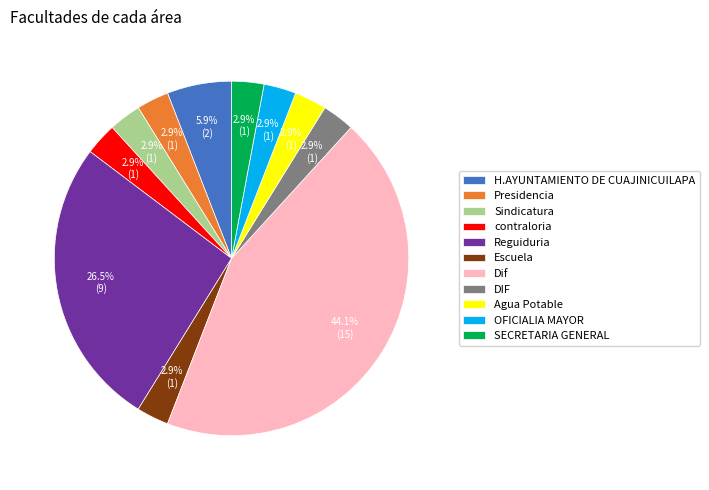

Is it true that H.AYUNTAMIENTO DE CUAJINICUILAPA is 19% of the pie?

False